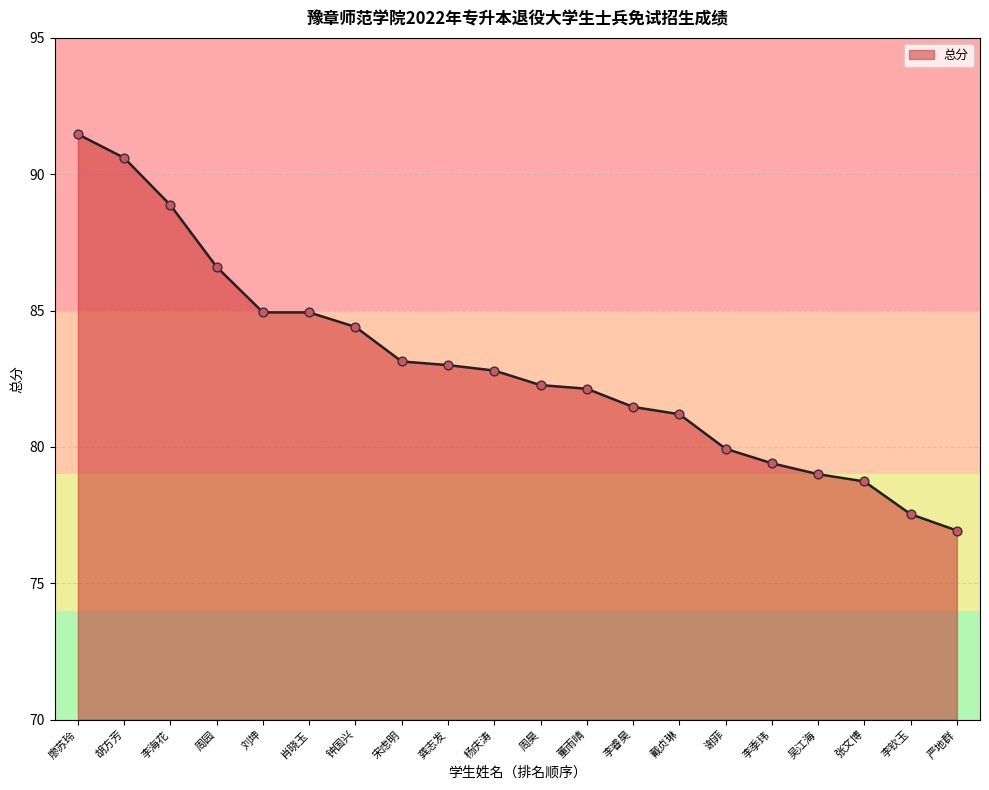

What is the change in value from 周昊 to 谢菲?

-2.3